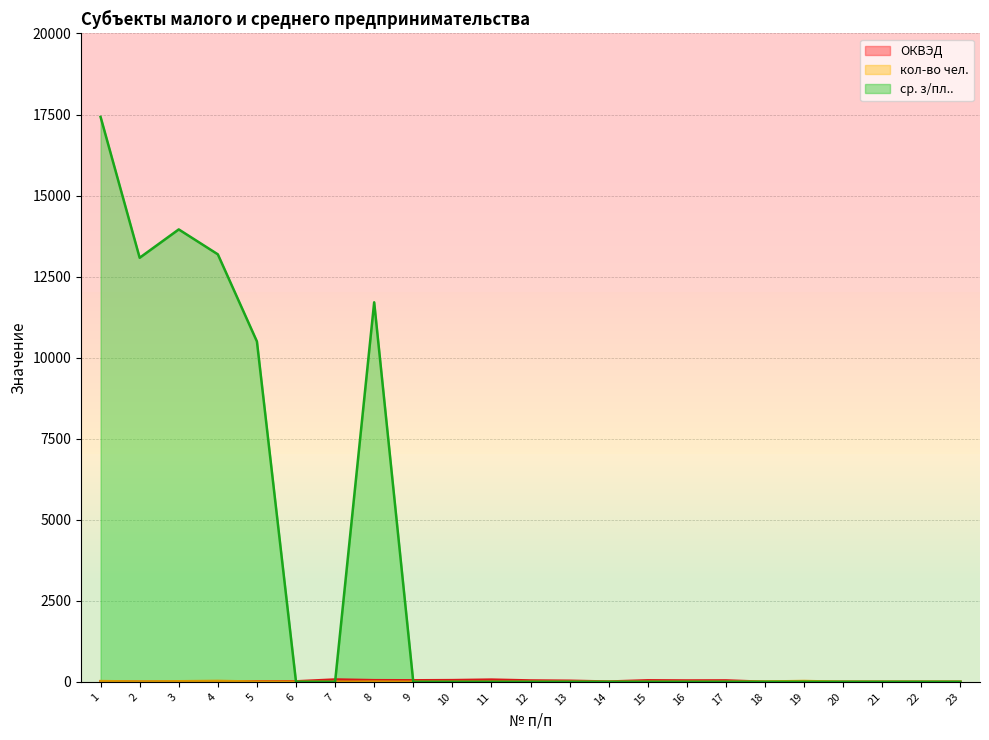

At which category is the sum across all series the highest?

1